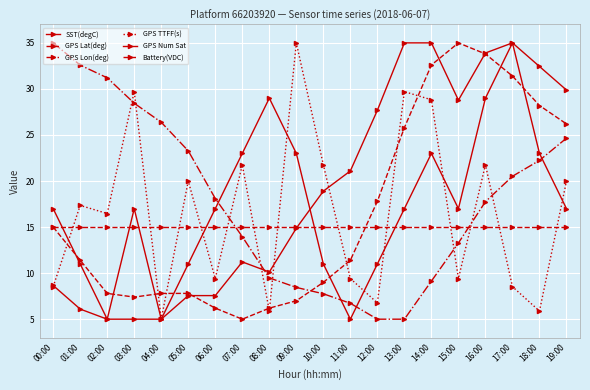

How many distinct data groups are displayed?

6